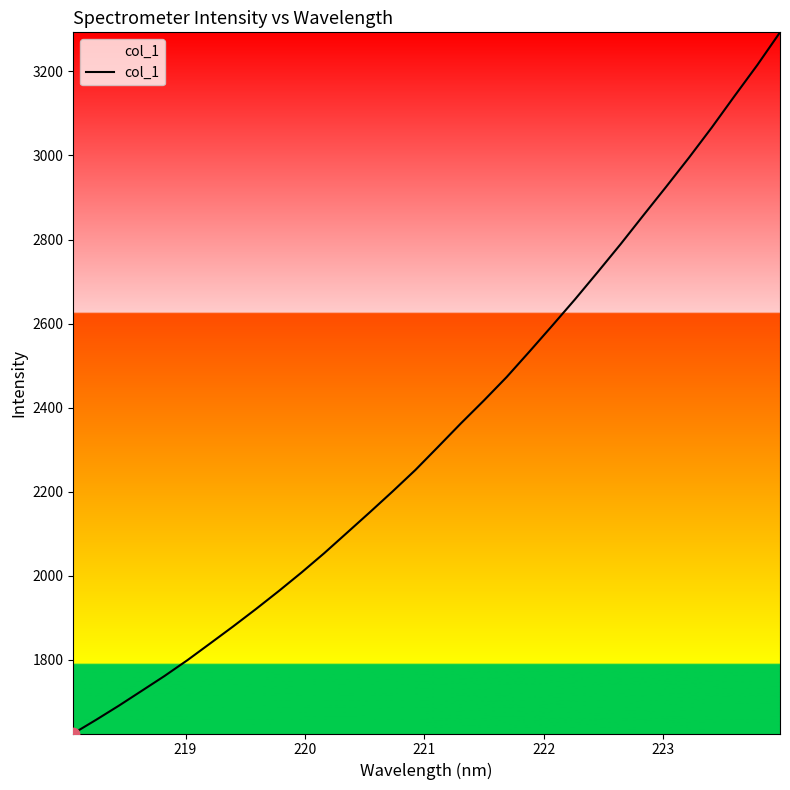

What is the minimum value shown in the chart?

1624.8